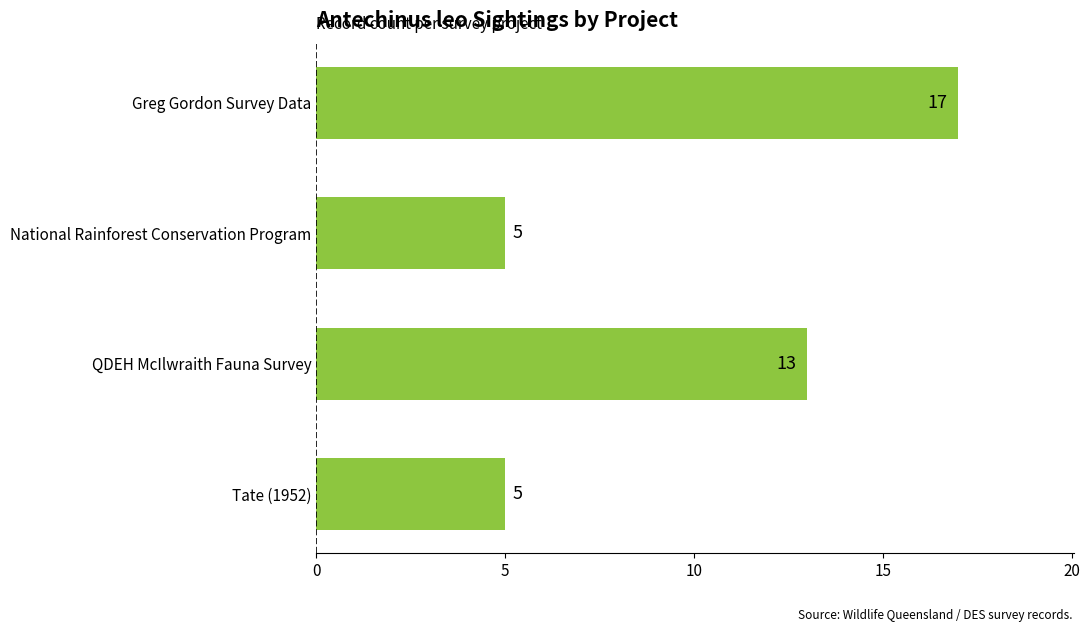

Reading top to bottom, transcribe all the data shown in this chart.

17	5	13	5